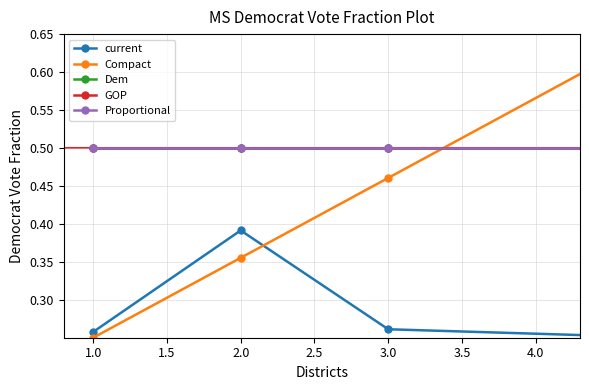

At how many categories does at least one series exceed 0?

4